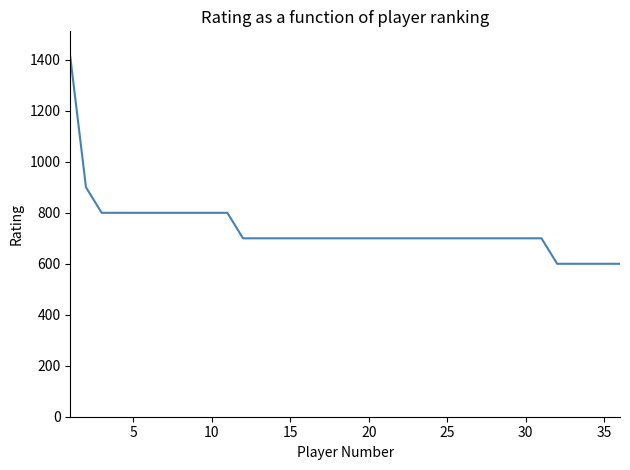

Count the number of categories in the chart.

36